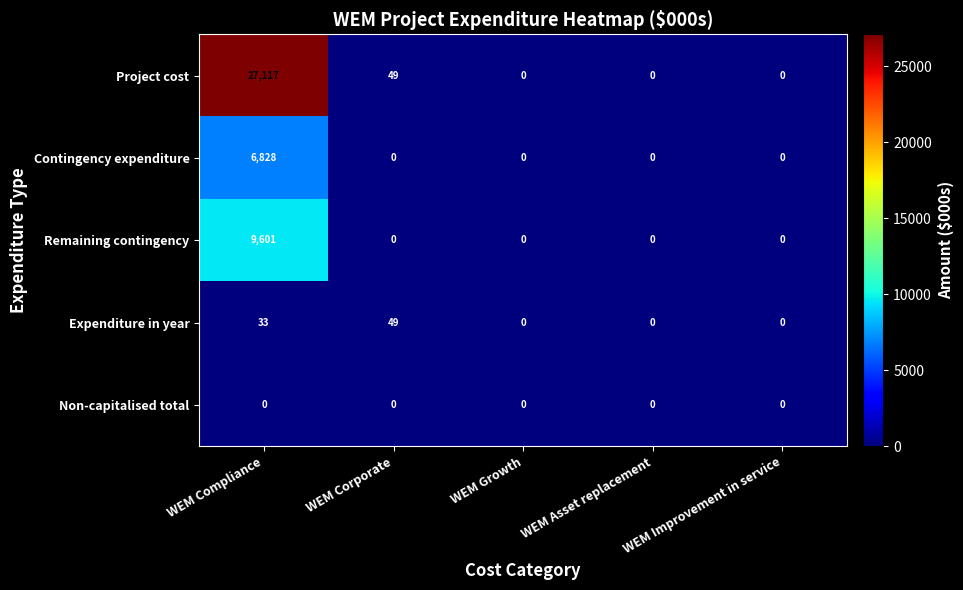

What is the total value across all series at WEM Corporate?

98